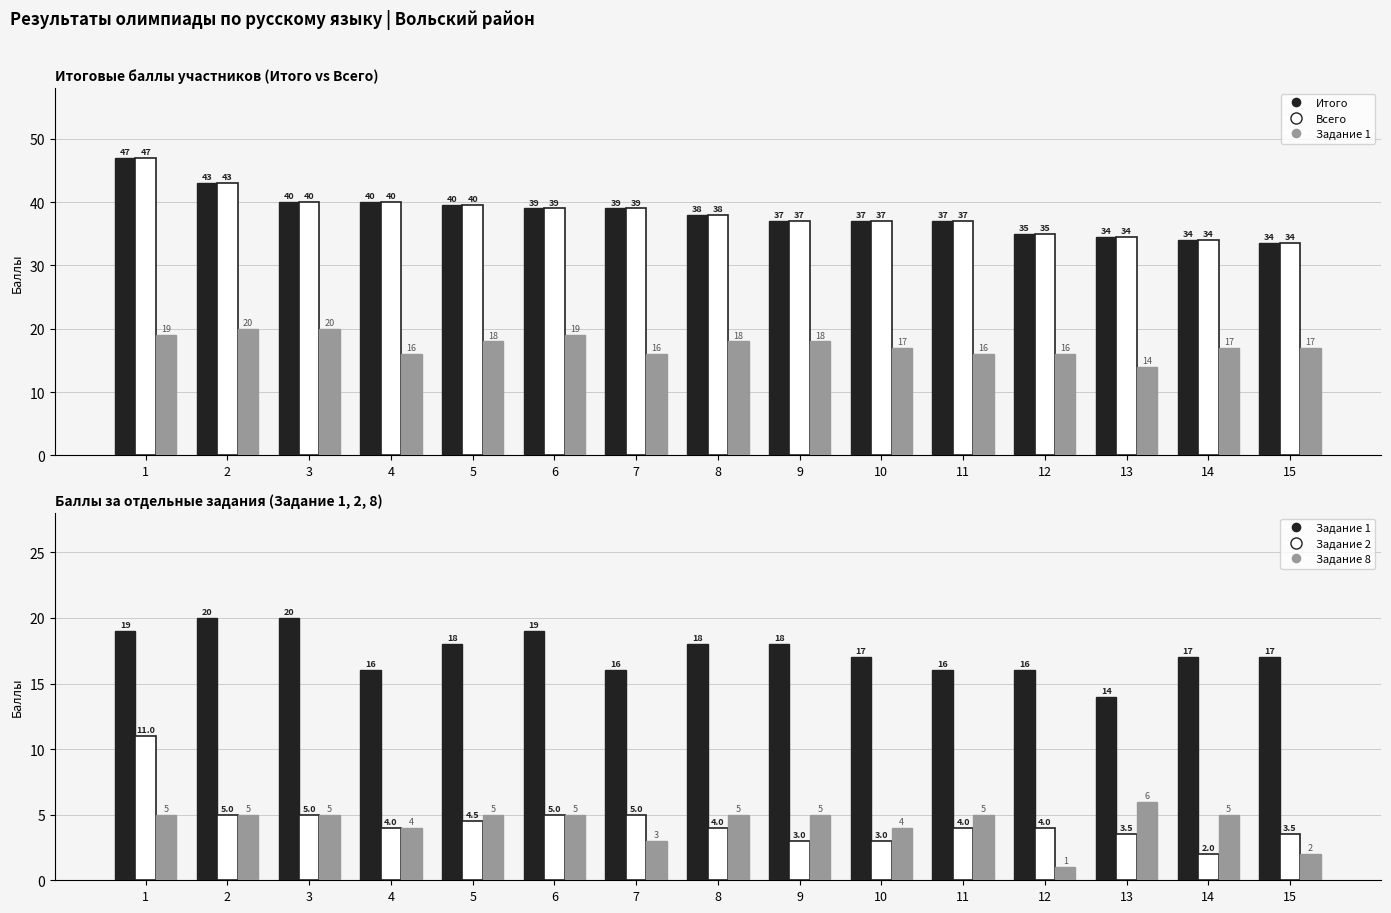

Which category has the highest value in the Всего series?

1